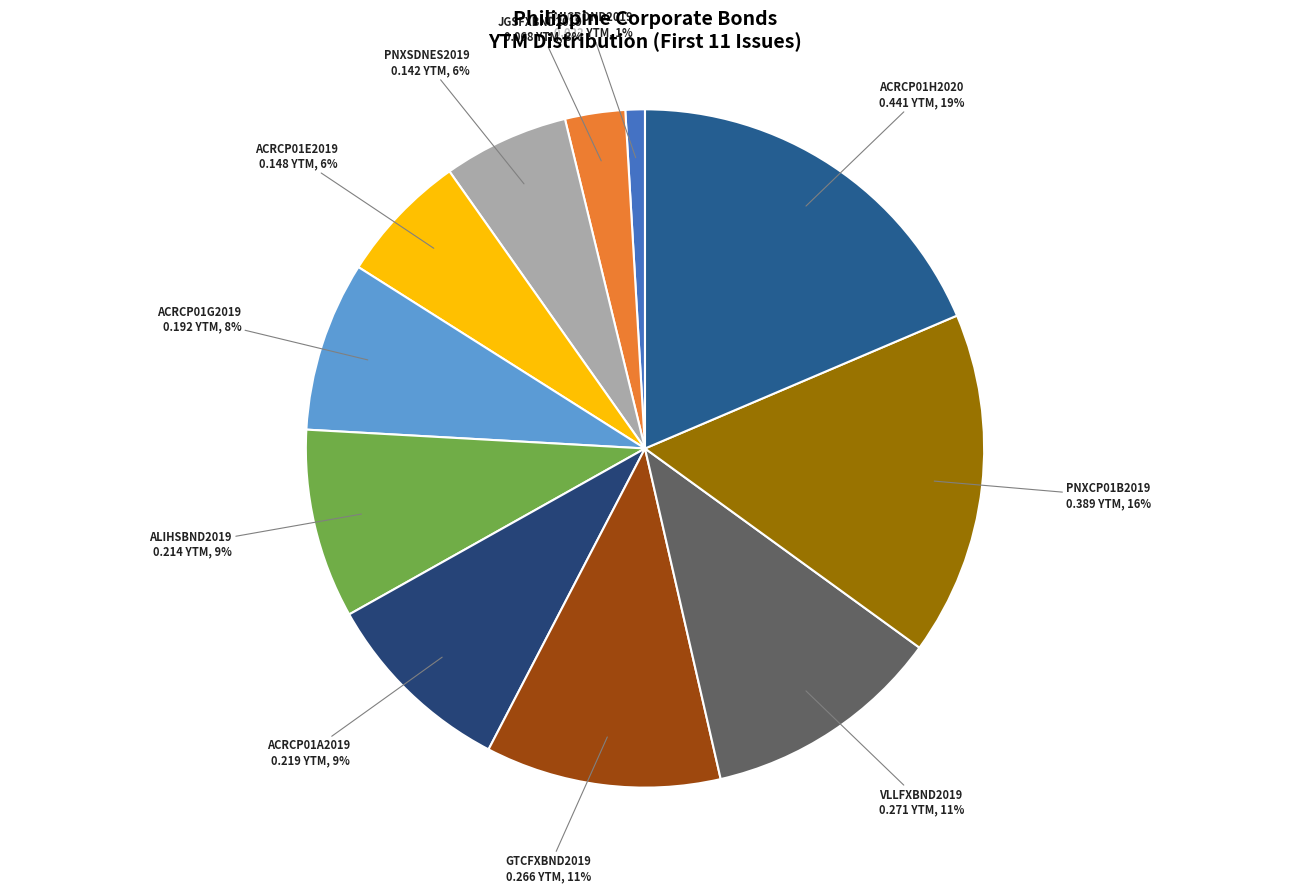

What percentage is the ACRCP01H2020 slice, to the nearest percent?

19%